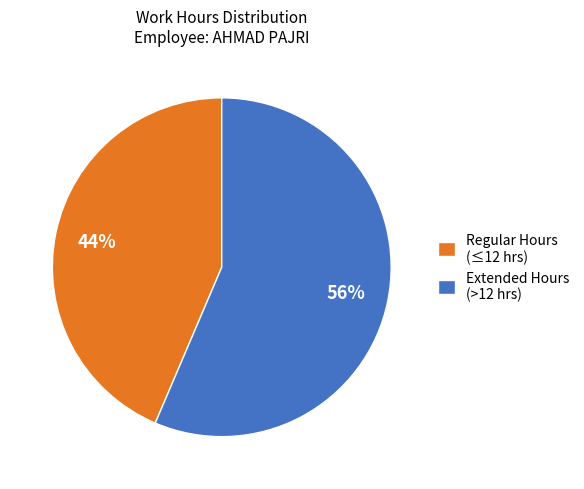

What is the largest slice in the pie chart?

Extended Hours (>12 hrs)